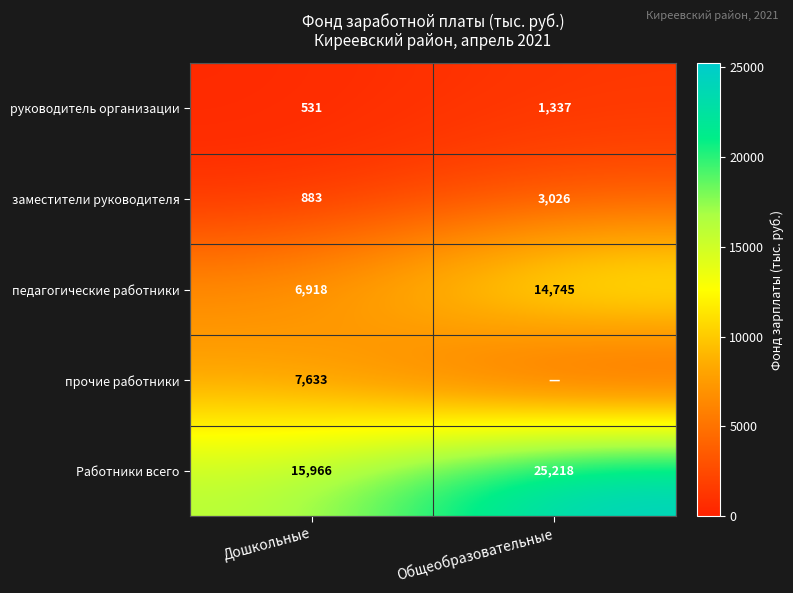

What is the difference between the highest and lowest values at Дошкольные?

15435